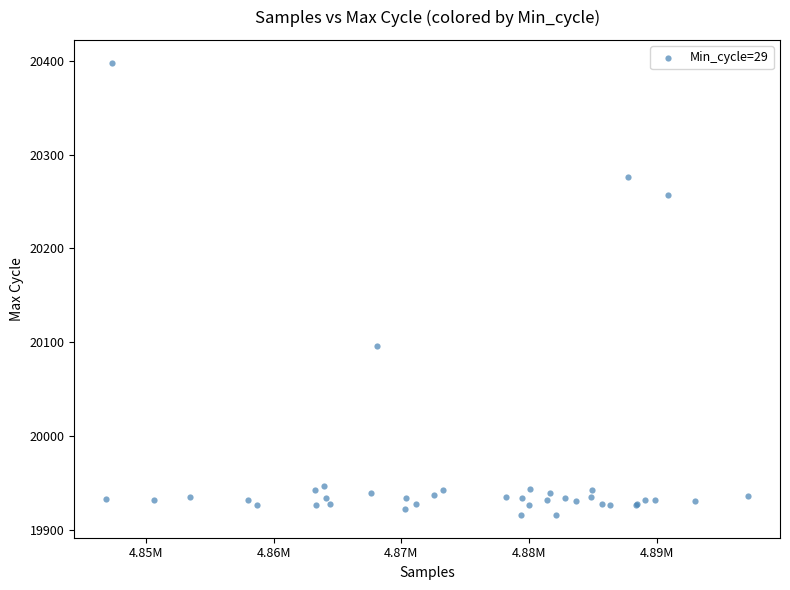

What Y value in the scatter plot is closest to 20157?

20096